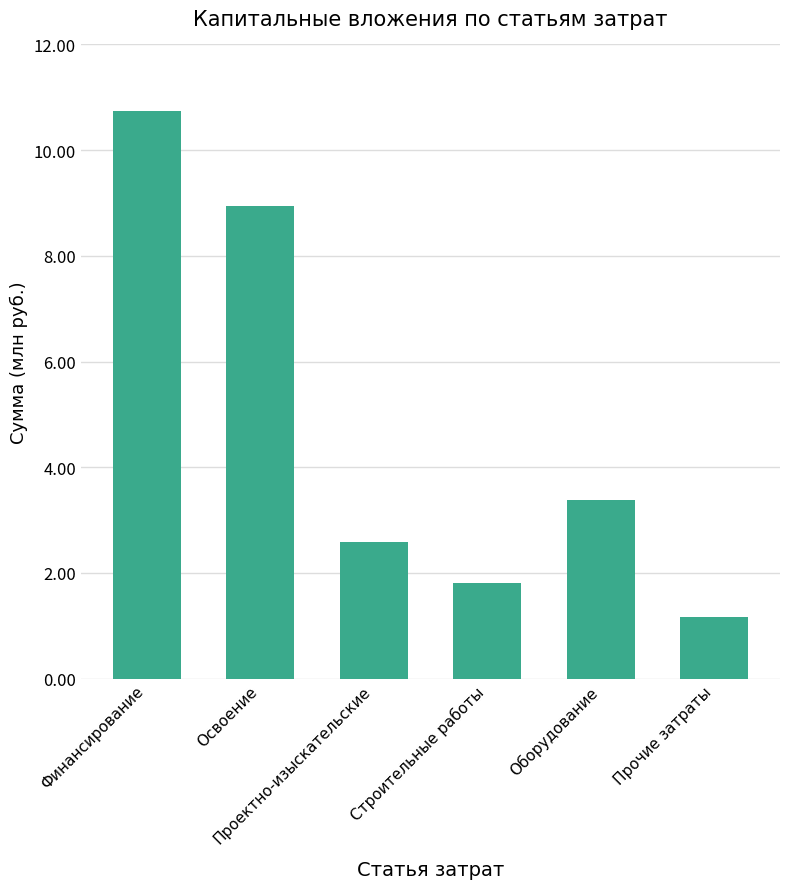

At which category does the chart reach its minimum across all series?

Прочие затраты